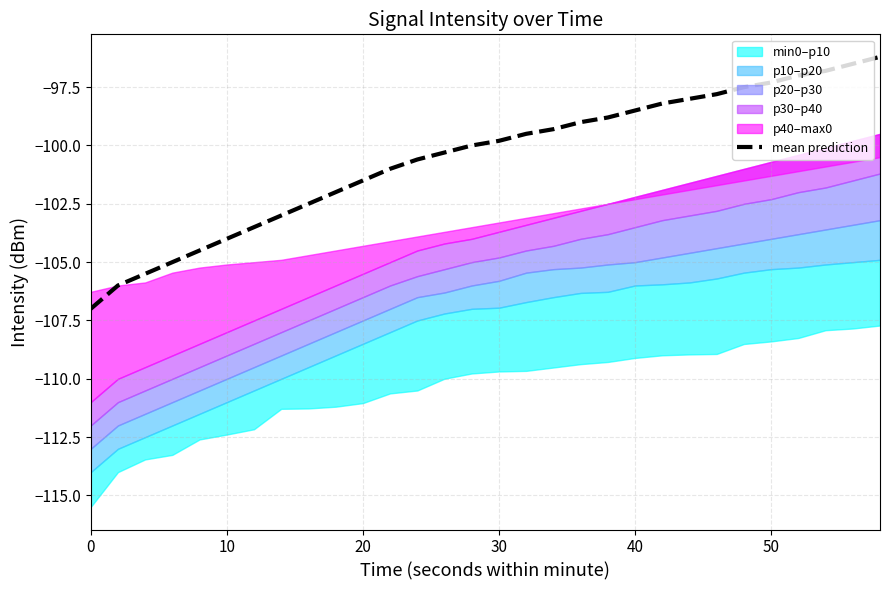

How many lines are shown in the chart?

1